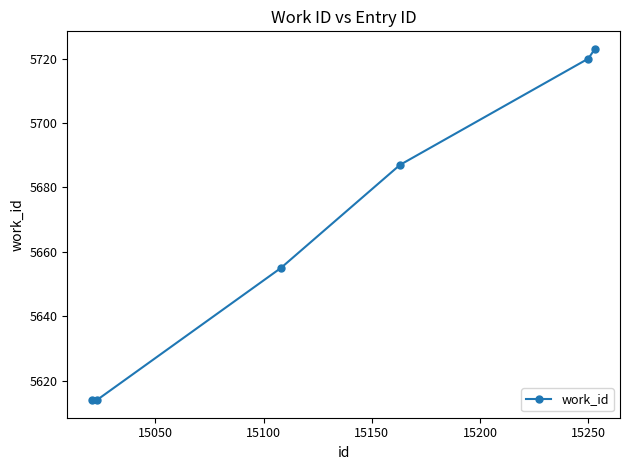

What is the value of the 5th point from the left?

5720